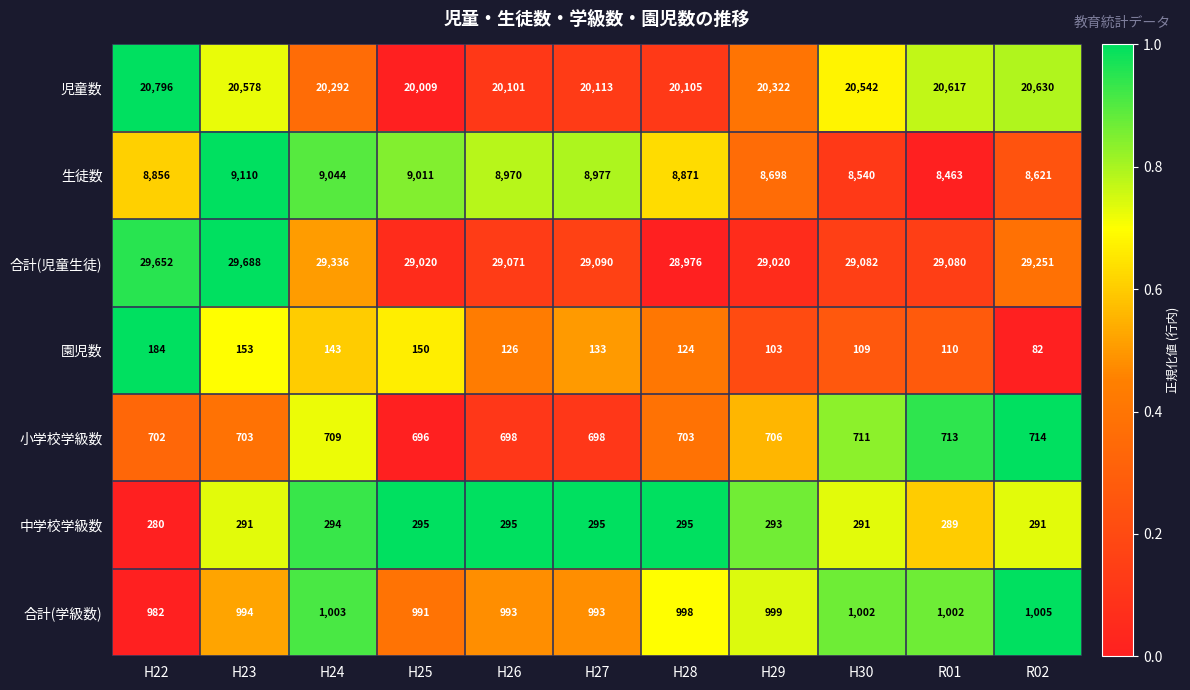

The value of 生徒数 at H23 is 9110. True or false?

True